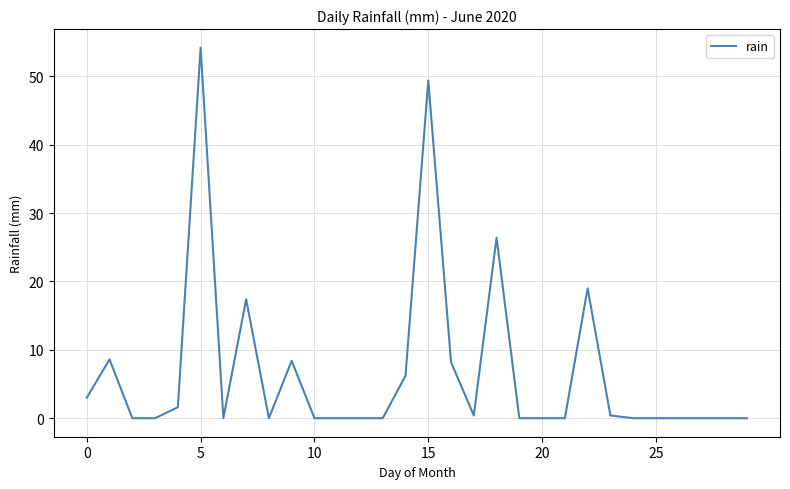

What is the maximum value shown in the chart?

54.2